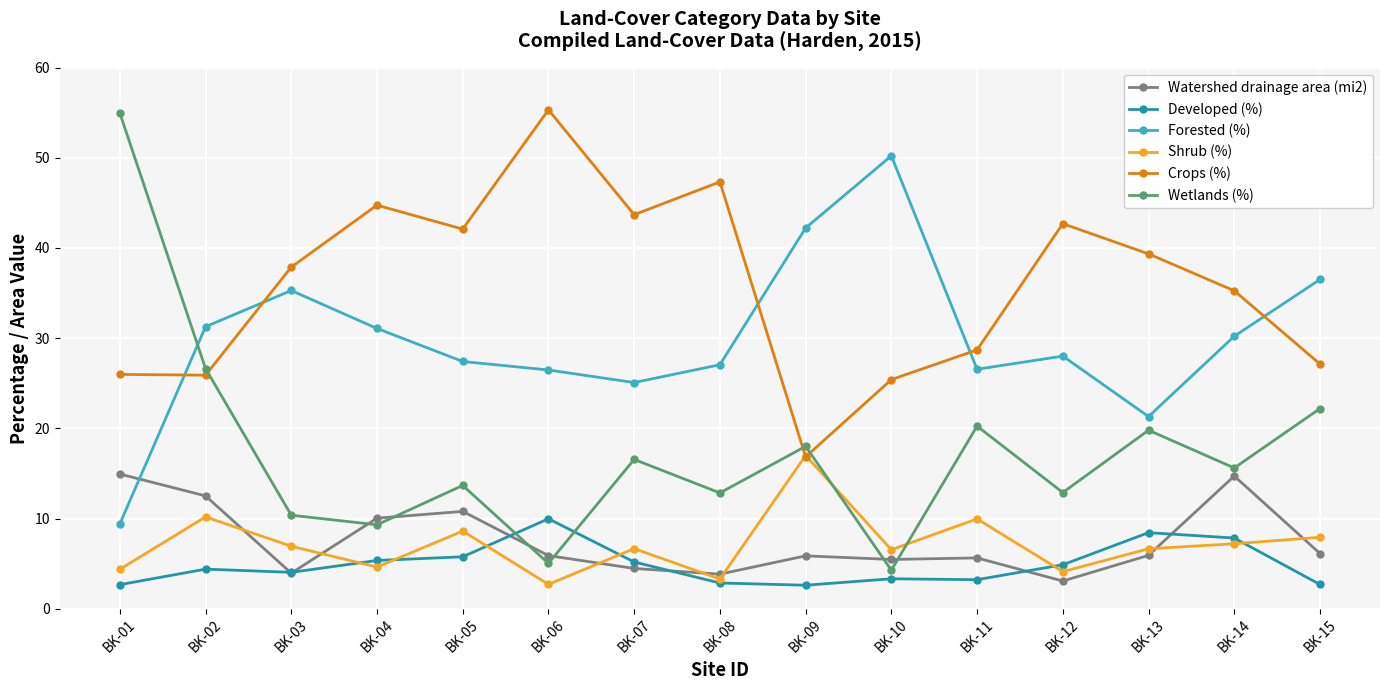

True or false: Forested (%) has more than 0 interior local peaks.

True